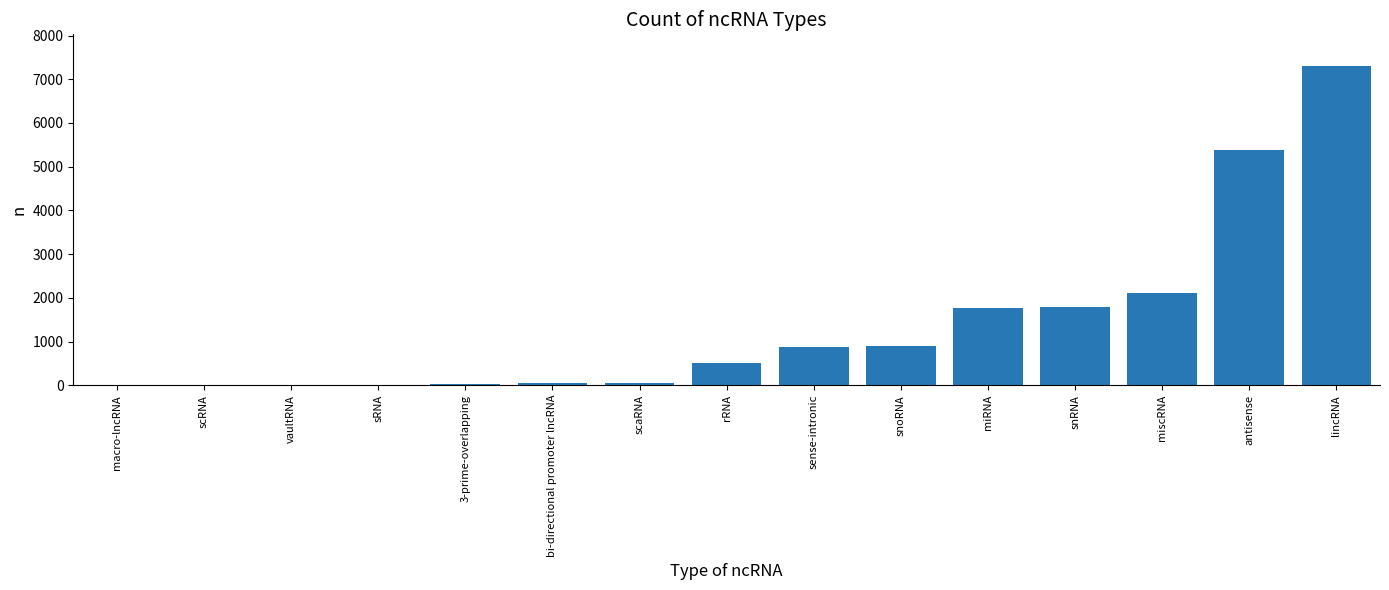

True or false: the data shows 1761 at miRNA.

True